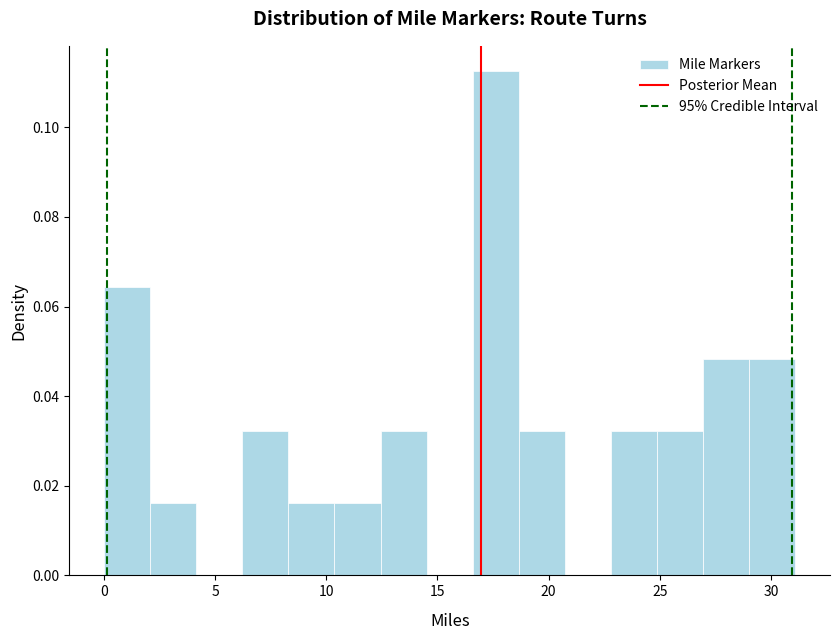

Reading left to right, transcribe this chart: for each bar, give the range it covers on the x-axis and its height. Neither the bar edges nor the heights are printed on the chart, so give them approximately, as read against the axes.

0.0 to 2.0: 0.064
2.0 to 4.0: 0.016
4.0 to 6.0: 0
6.0 to 8.5: 0.032
8.5 to 10.5: 0.016
10.5 to 12.5: 0.016
12.5 to 14.5: 0.032
14.5 to 16.5: 0
16.5 to 18.5: 0.112
18.5 to 20.5: 0.032
20.5 to 23.0: 0
23.0 to 25.0: 0.032
25.0 to 27.0: 0.032
27.0 to 29.0: 0.048
29.0 to 31.0: 0.048